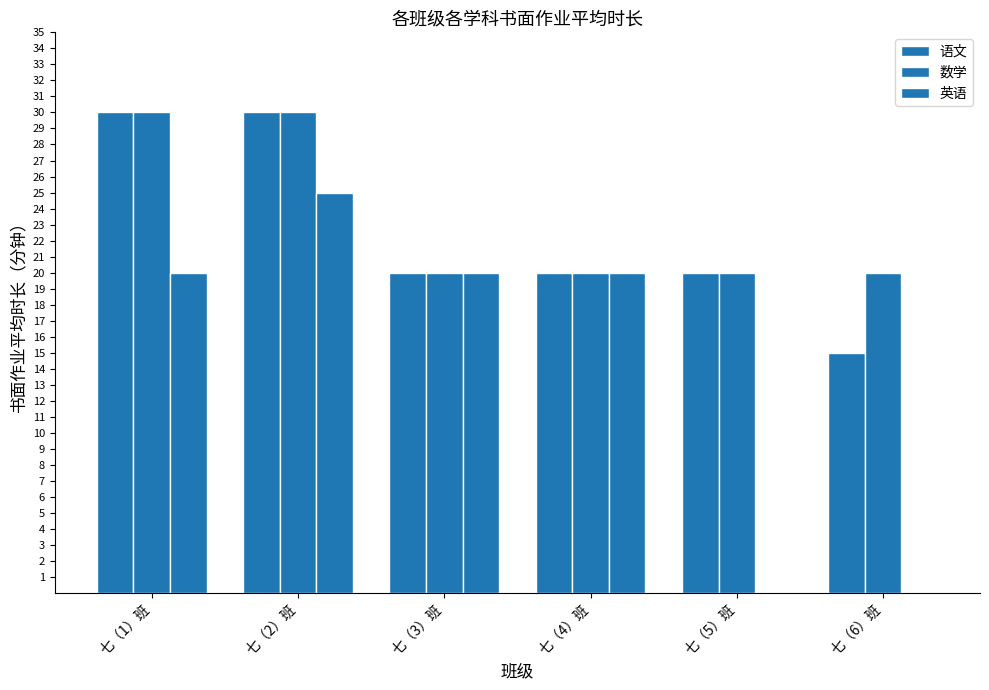

At how many categories does at least one series exceed 8?

6